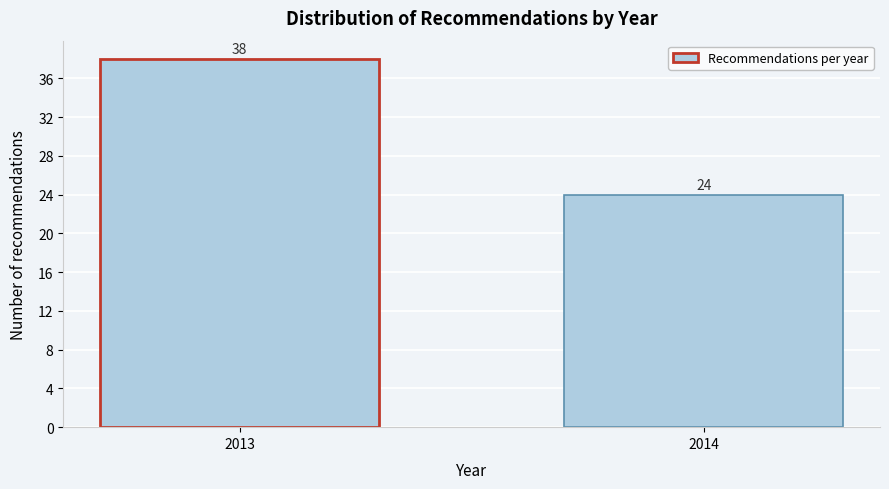

Reading left to right, transcribe all the data shown in this chart.

38	24